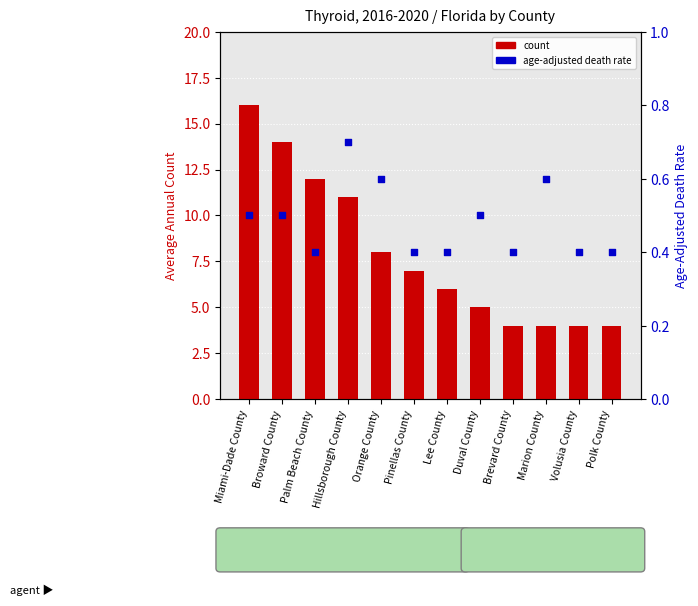

What is the total value across all series at Polk County?

4.4